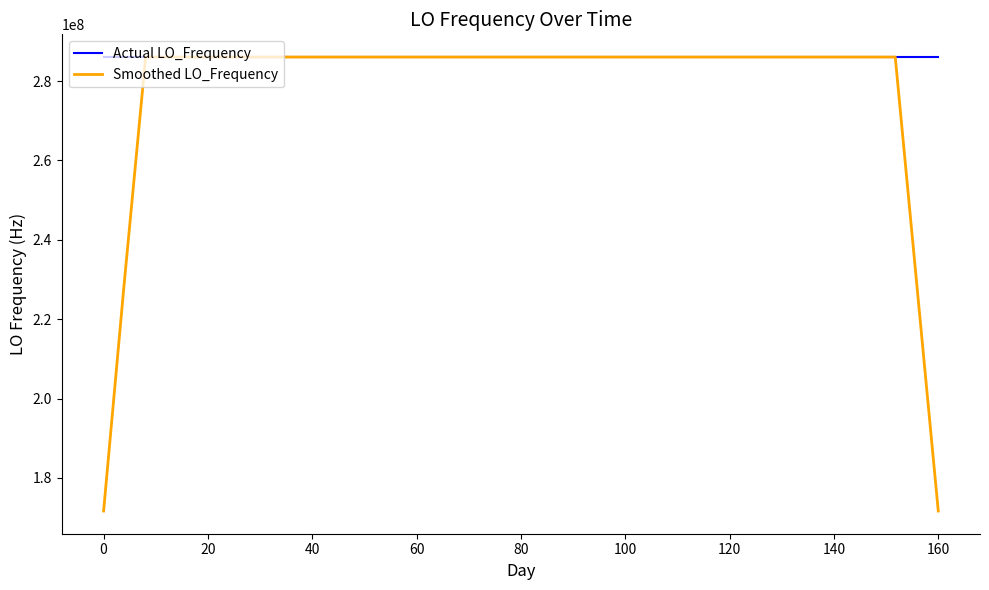

What is the greatest value displayed?

286078802.8